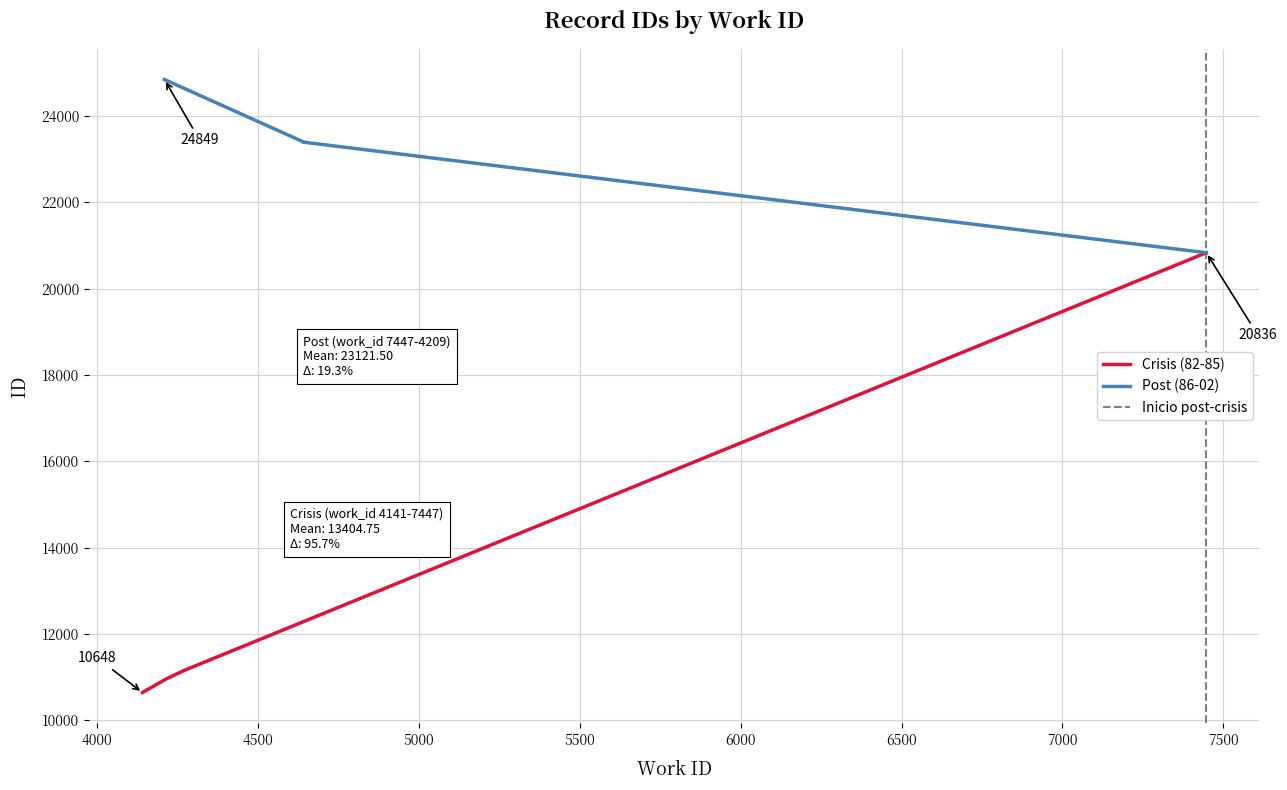

The value of Post (86-02) at 7447 is 16697. True or false?

False